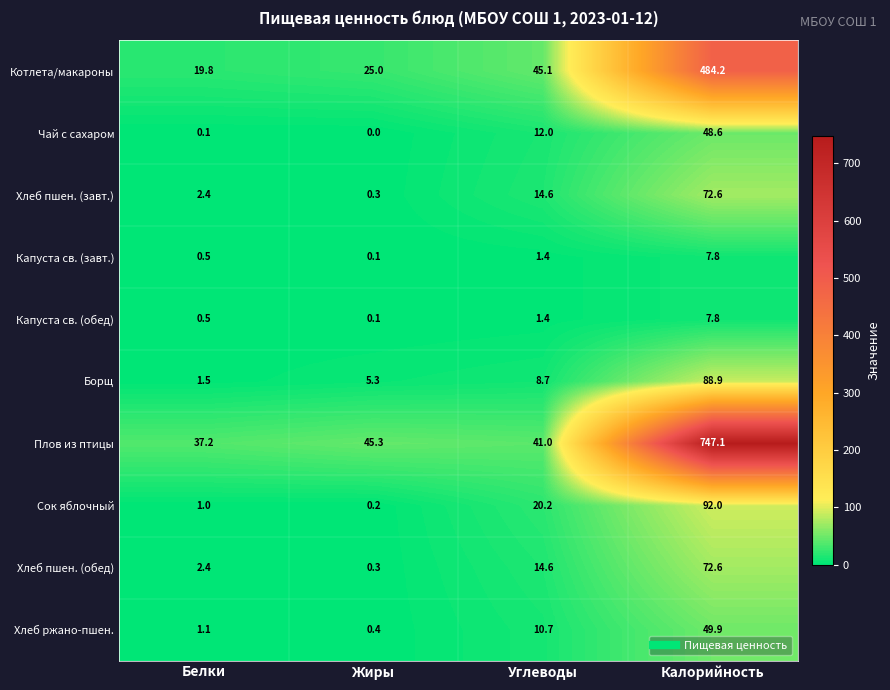

What is the difference between the Хлеб пшен. (обед) values at Белки and Жиры?

2.1